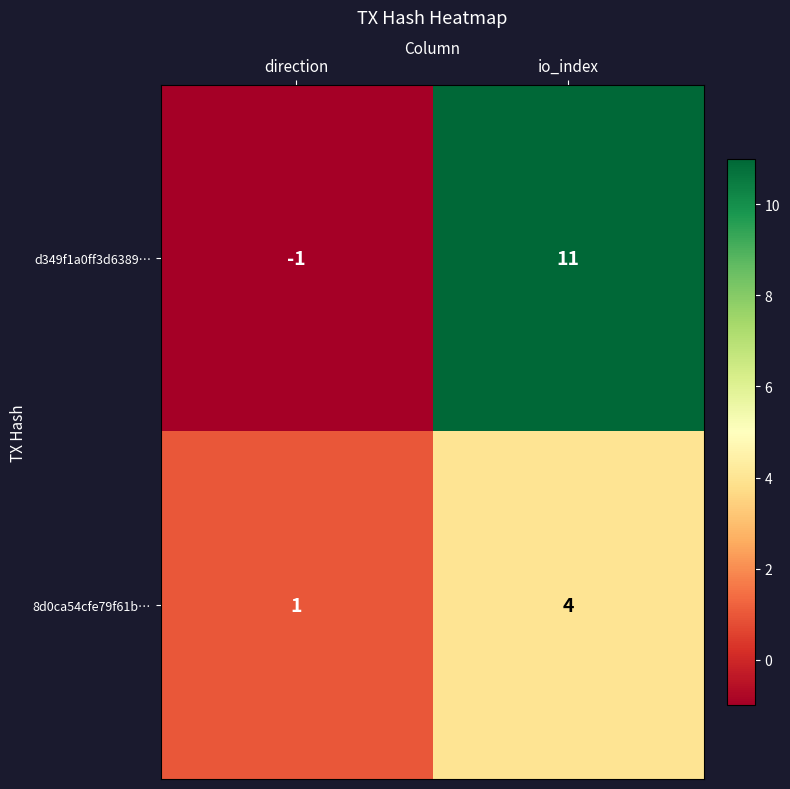

The value of 8d0ca54cfe79f61b… at io_index is 4. True or false?

True